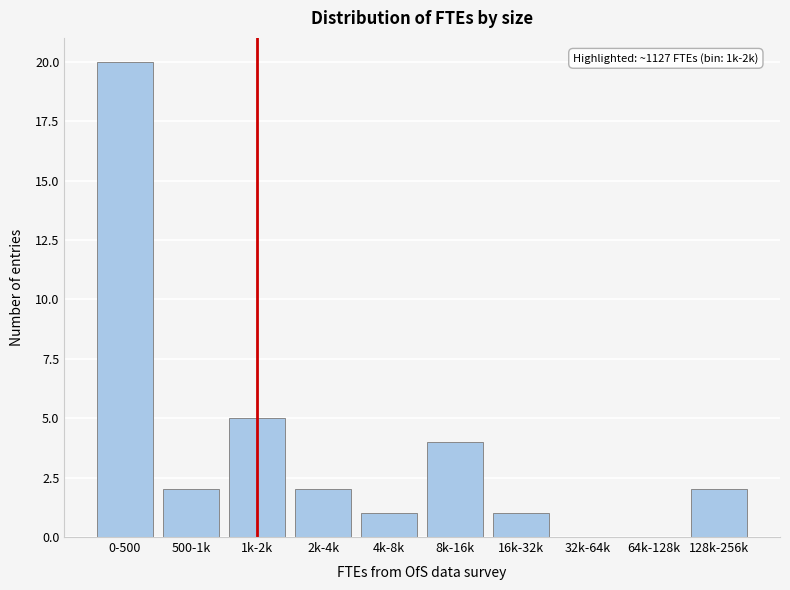

Reading left to right, list all the values displayed in this chart.

0-500=20	500-1k=2	1k-2k=5	2k-4k=2	4k-8k=1	8k-16k=4	16k-32k=1	32k-64k=0	64k-128k=0	128k-256k=2